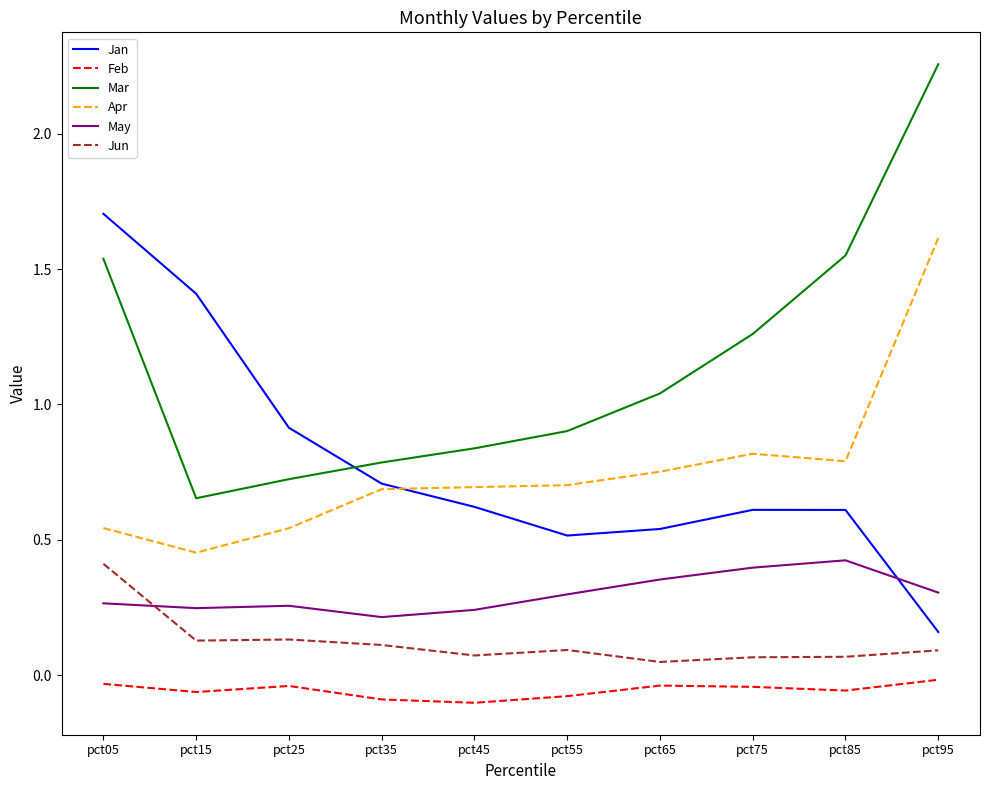

Which series has the largest total across all categories?

Mar